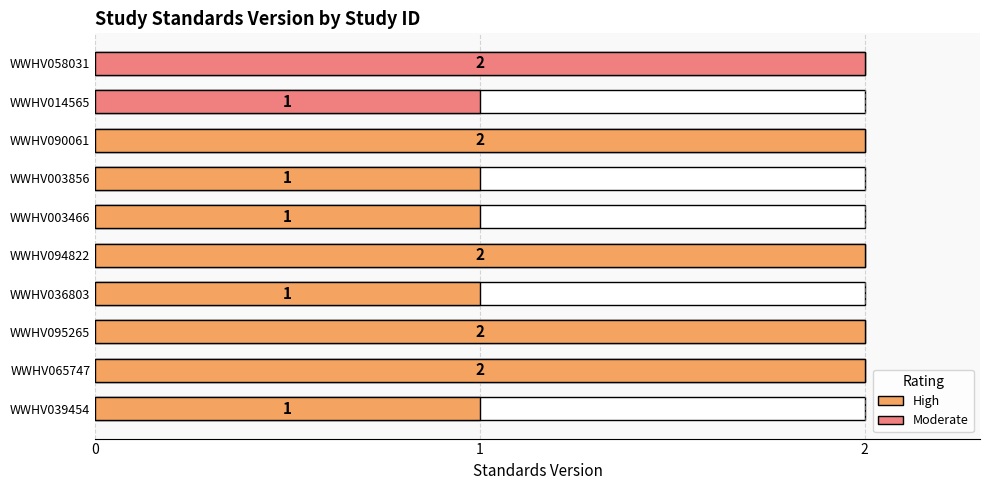

What is the sum of the values at WWHV014565 and WWHV090061?

3